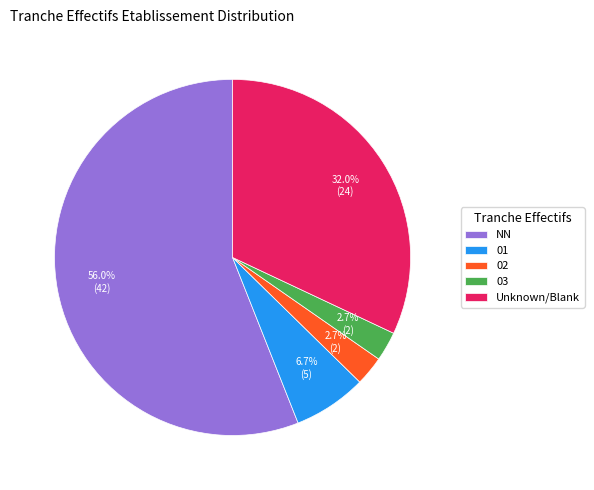

What is the ratio of the value at 01 to the value at 02?

2.5